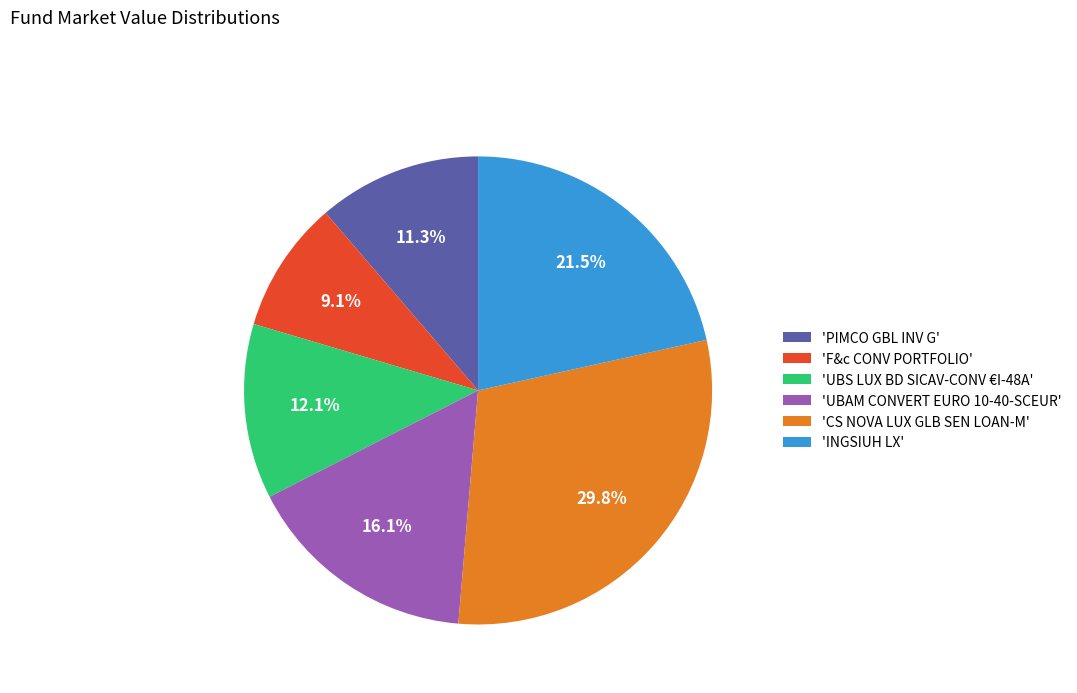

To the nearest percent, what is the difference between the largest and smallest slice percentages?

21%